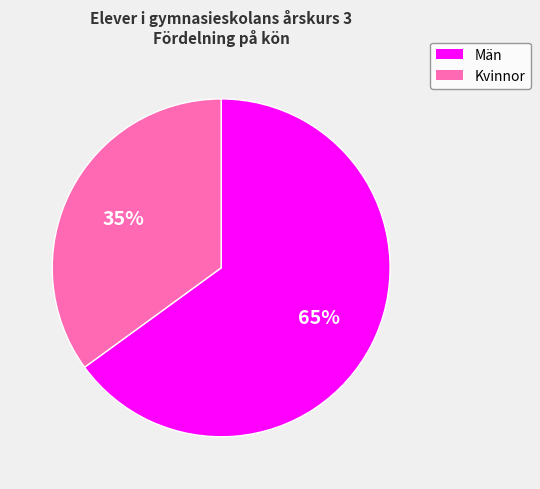

To the nearest percent, what is the difference between the Kvinnor and Män slice percentages?

30%